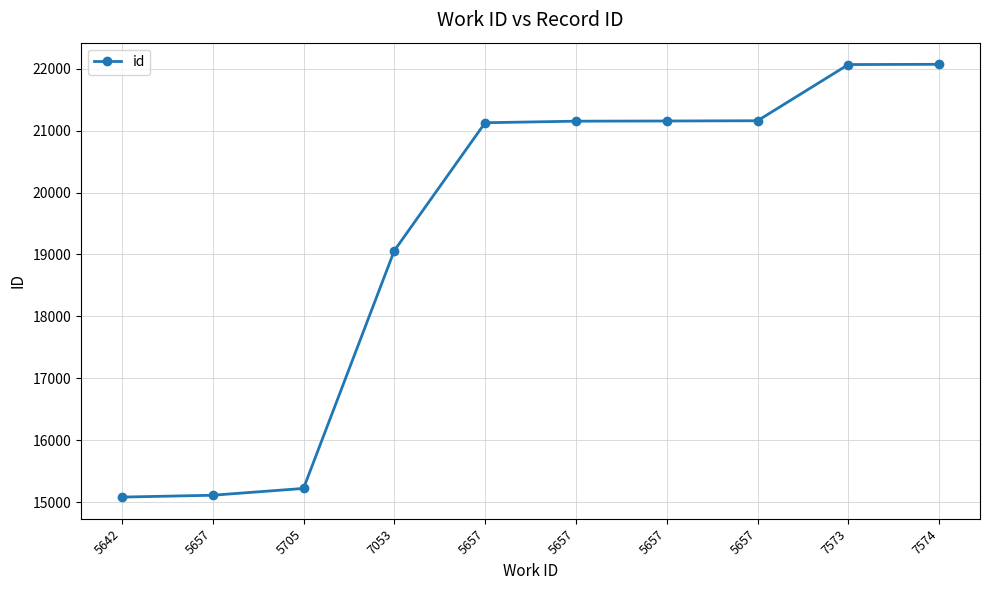

How many data points does each series have?

10